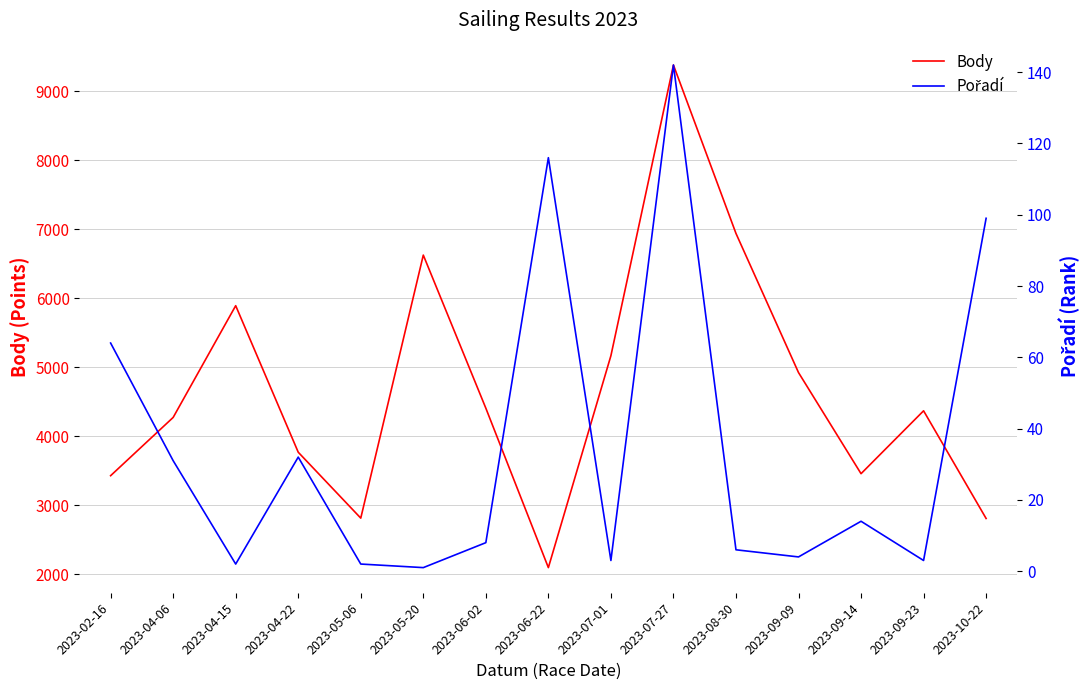

True or false: Body and Pořadí cross at least once.

False